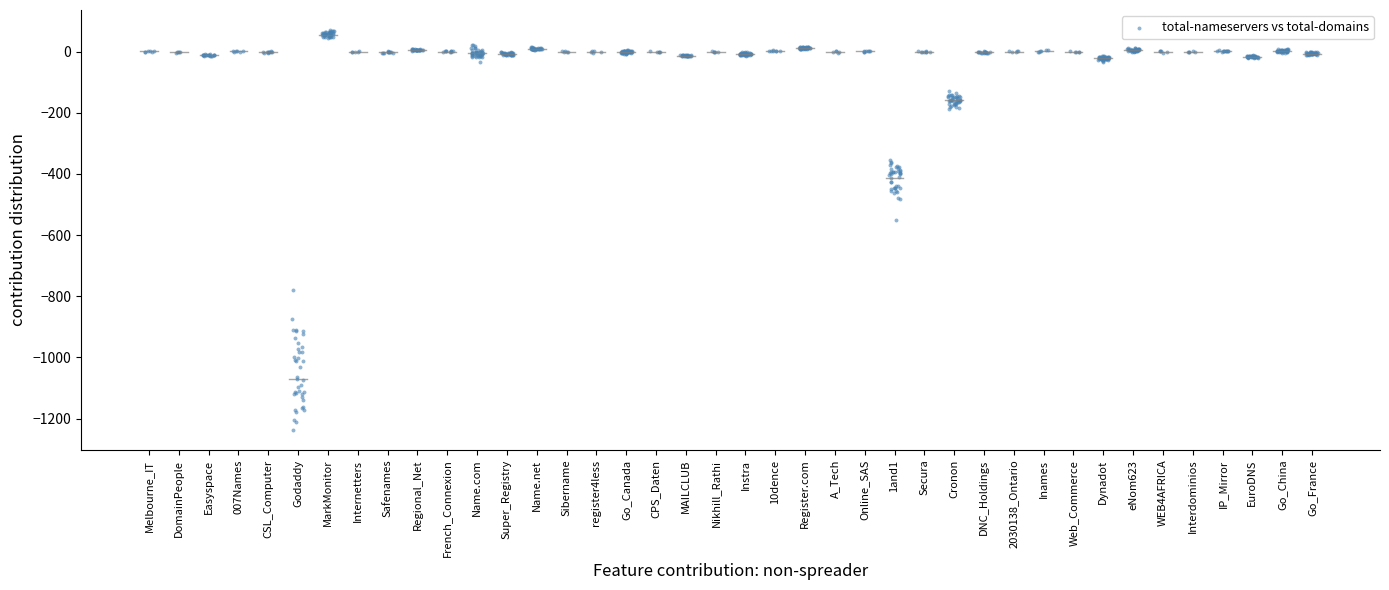

What is the range of Y values (max minus min)?

1308.3